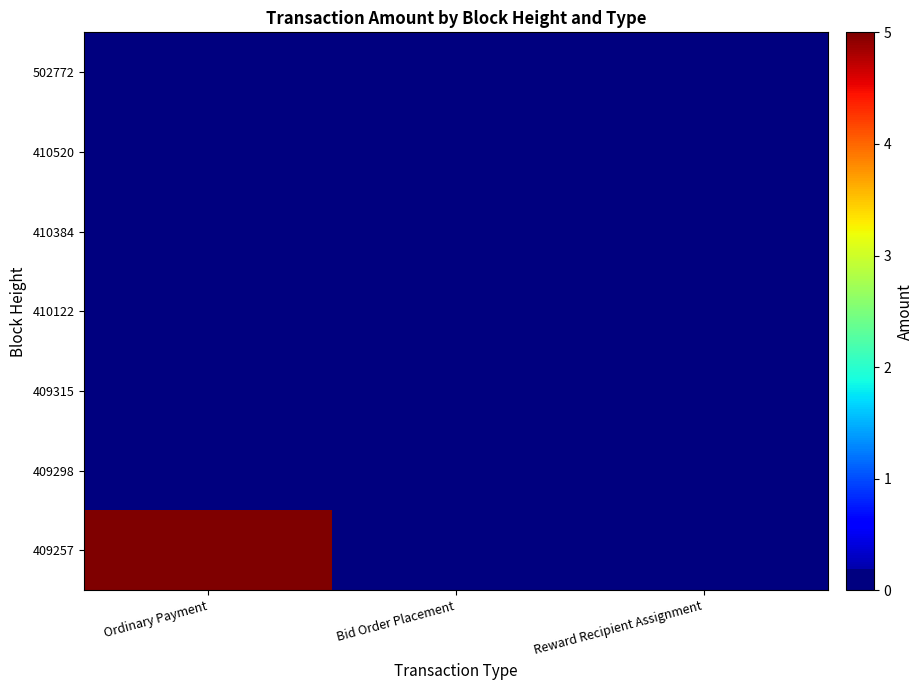

Which series has the widest spread of values?

409257